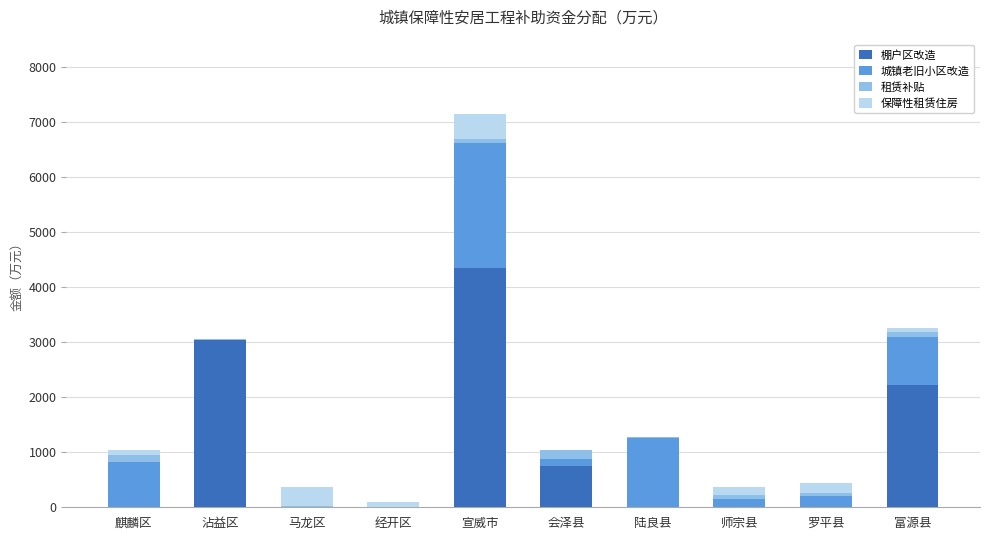

Does the chart contain stacked bars?

Yes